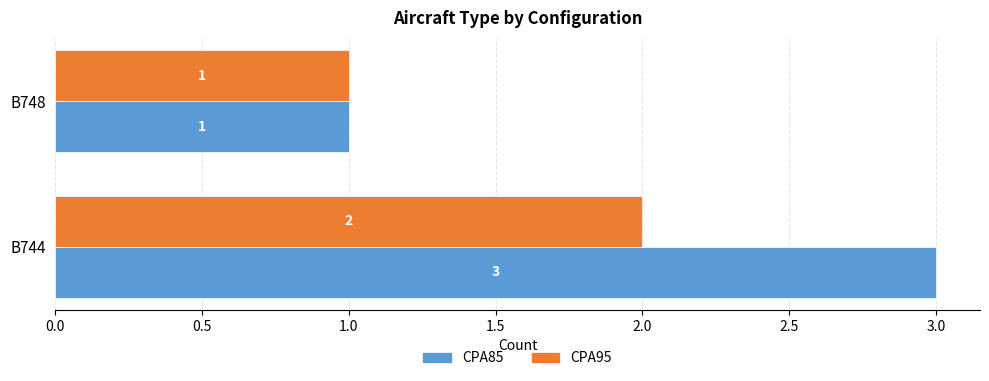

List the series in order of their peak value, lowest first.

CPA95, CPA85